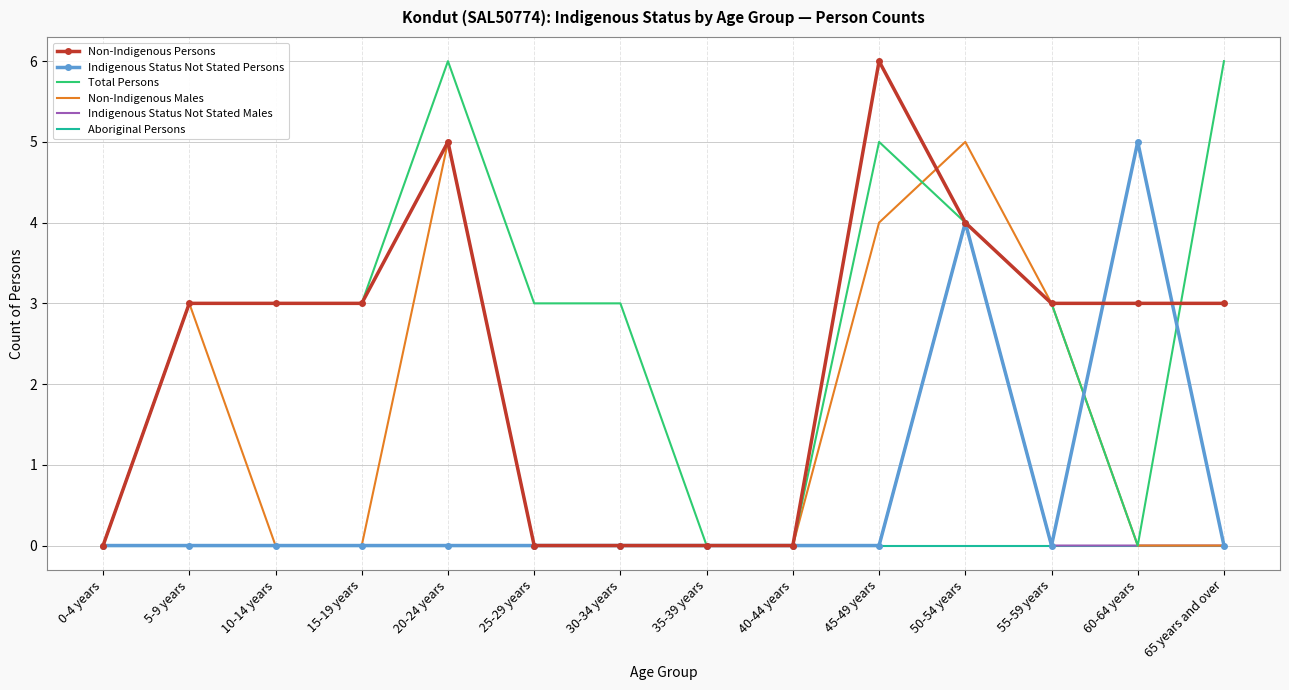

Count the number of categories in the chart.

14